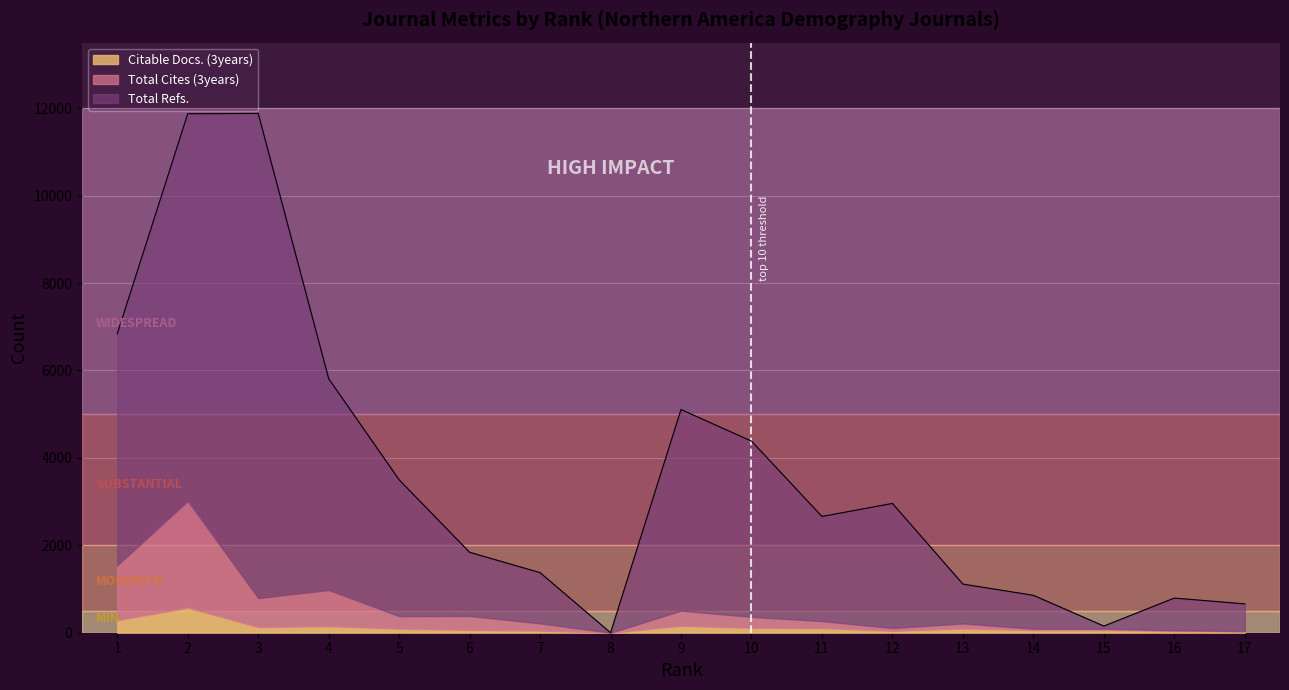

Does the chart display data point markers on the line(s)?

No